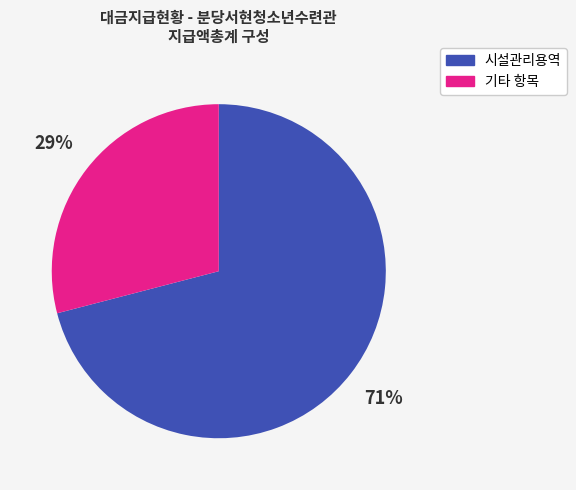

Does any single category account for the majority?

Yes